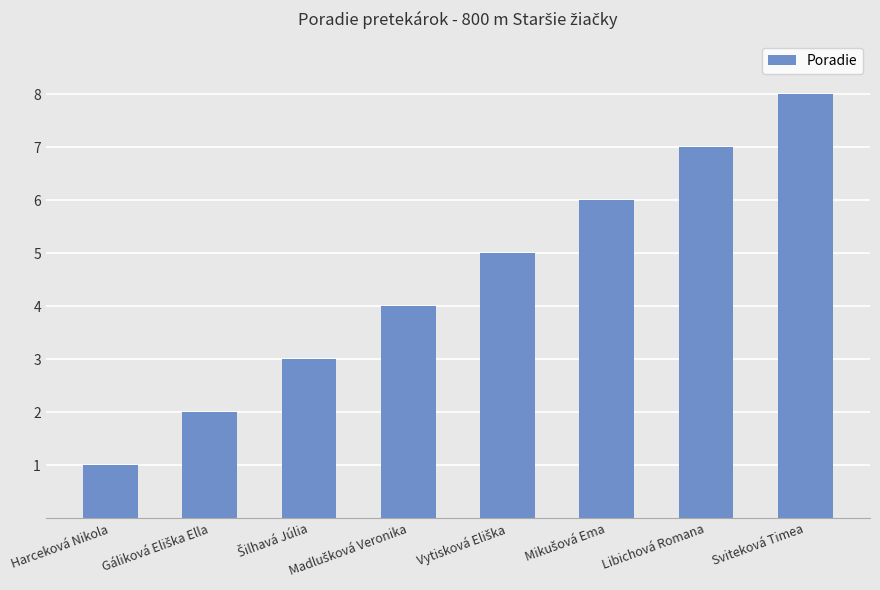

How many categories are shown in the chart?

8